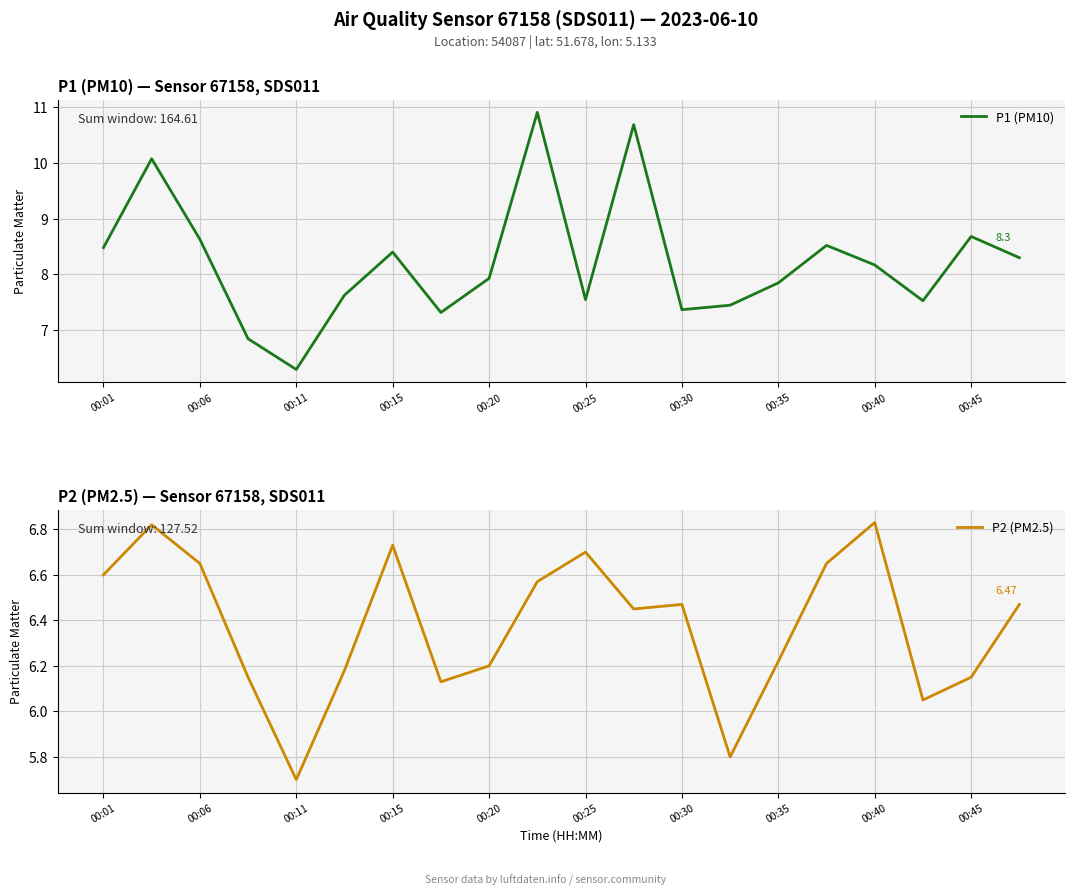

At which label does P1 (PM10) first exceed 8?

00:01